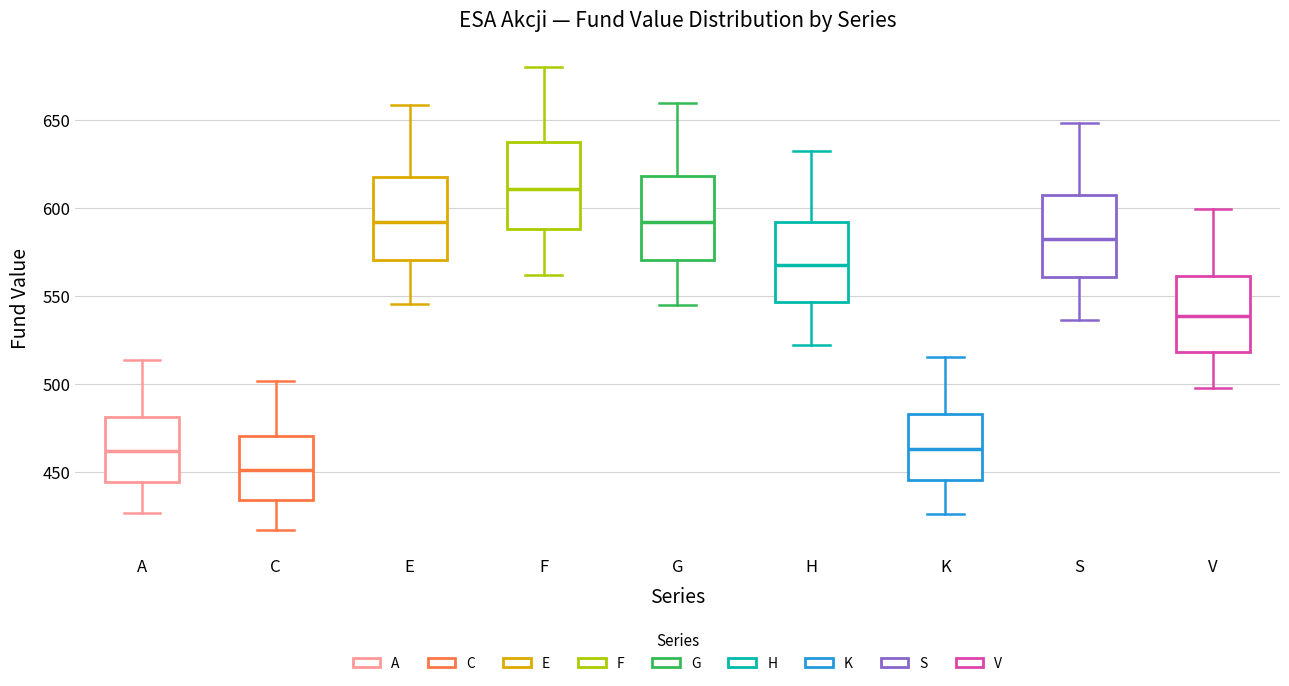

Which box has the lowest median line?

C